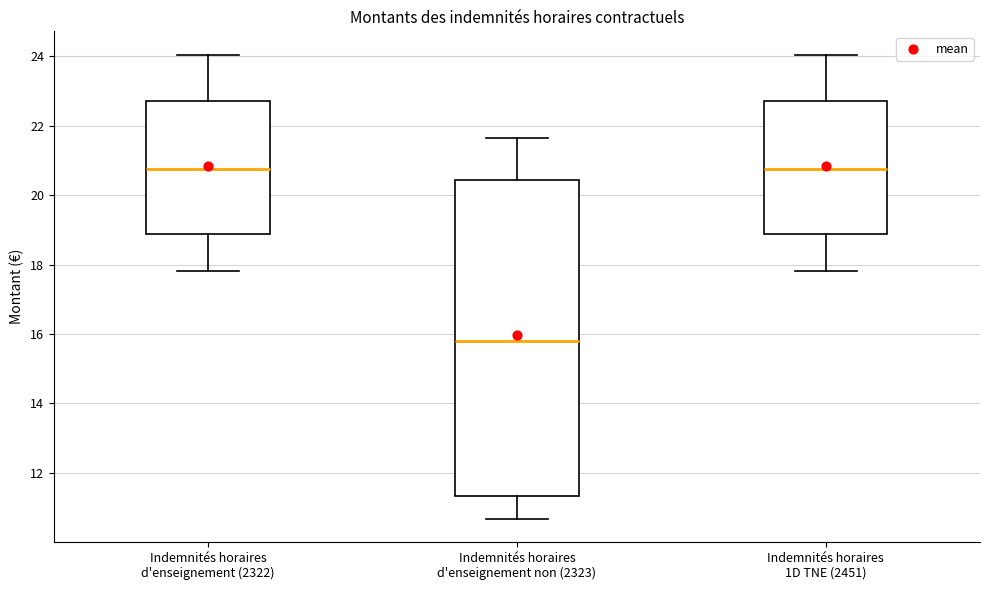

Where does the lower whisker of the box for Indemnités horaires d'enseignement non (2323) end on the y-axis? The values are not printed on the chart, so give them approximately, as read against the axis.

10.6